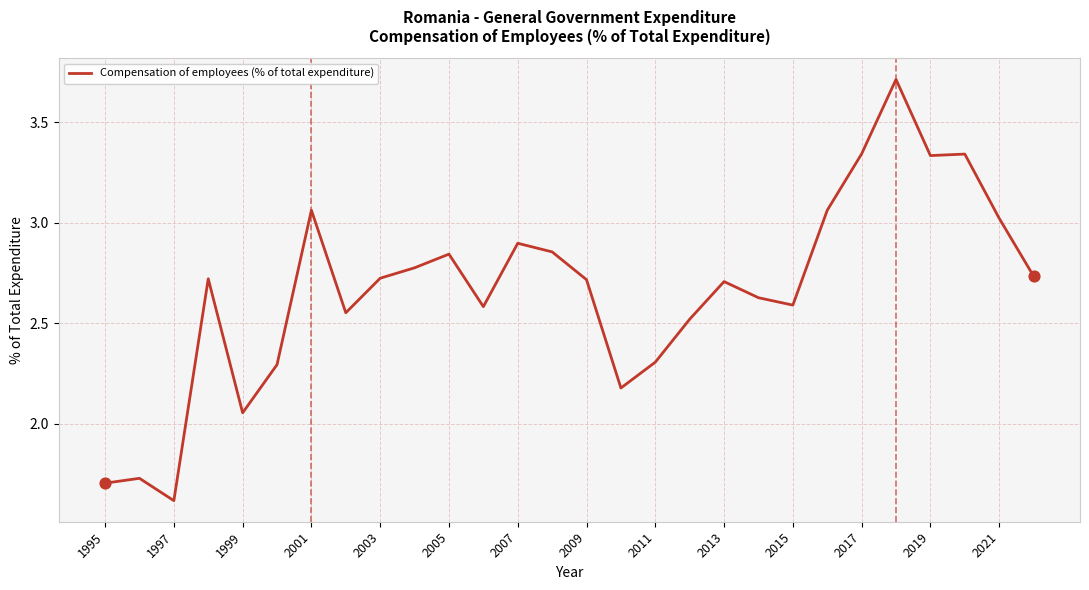

What is the greatest value displayed?

3.7